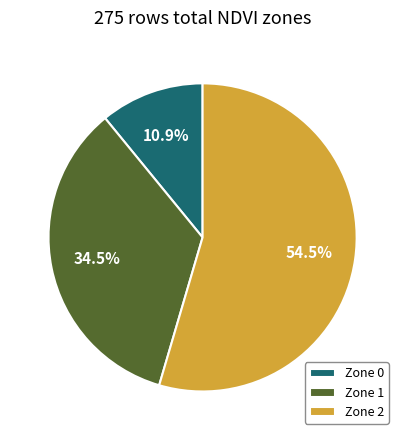

Does Zone 1 represent more than half of the total?

No